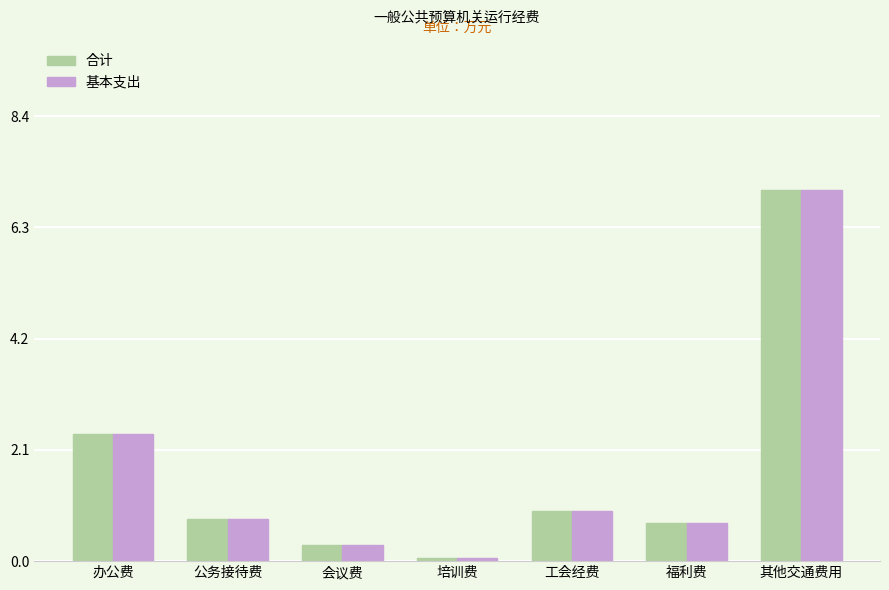

What is the total value across all series at 办公费?

4.8